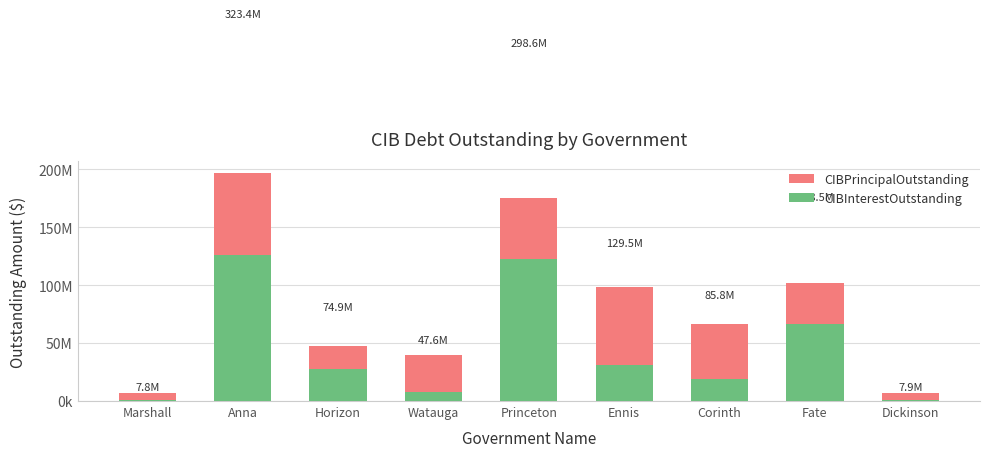

What is the value of the CIBInterestOutstanding bar at the 2nd from the left?

126310047.0